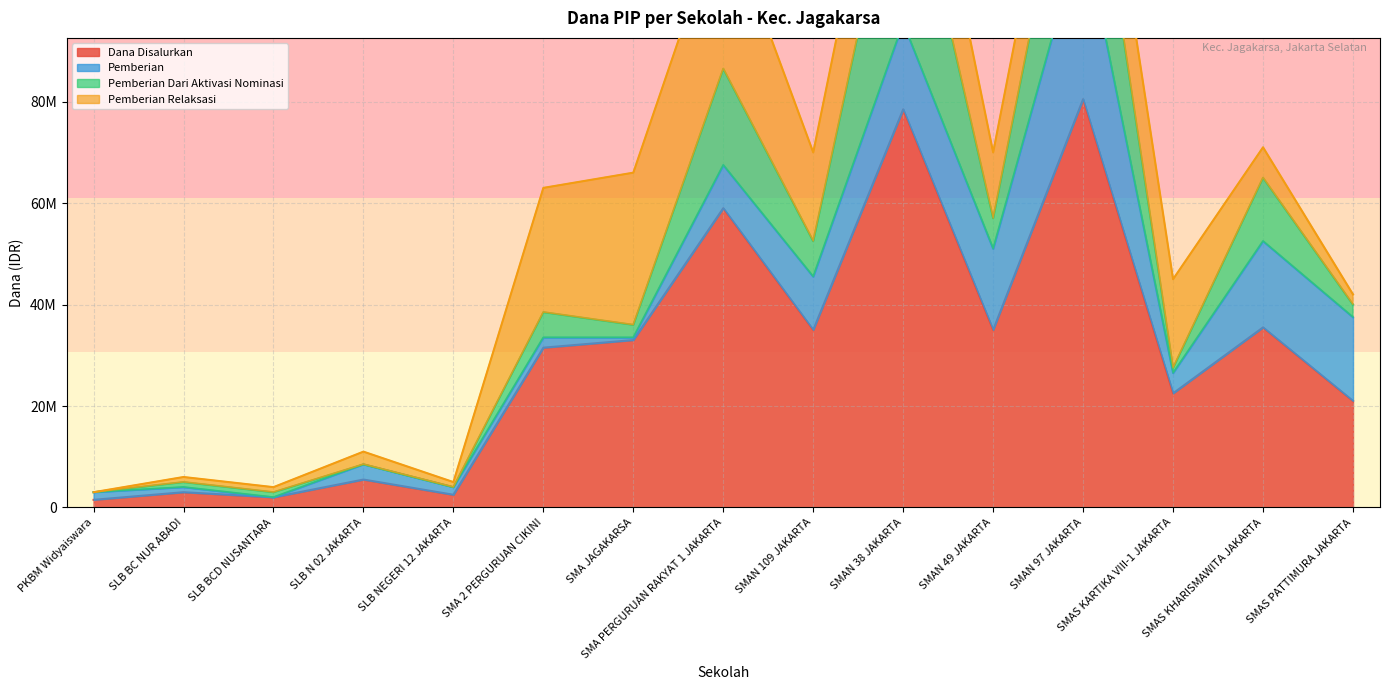

How many interior local valleys does the Dana Disalurkan series have?

5